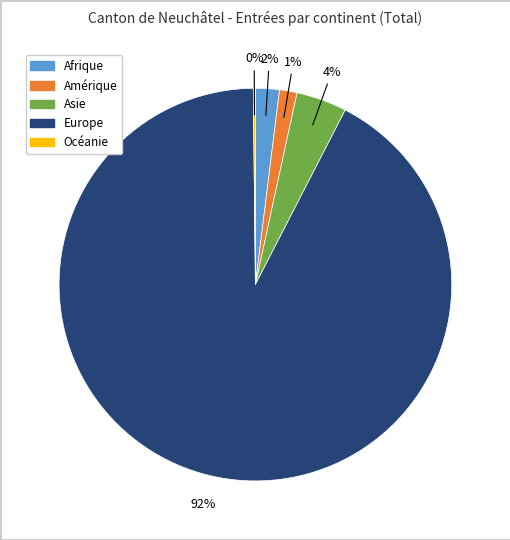

Which has a higher value, Amérique or Afrique?

Afrique